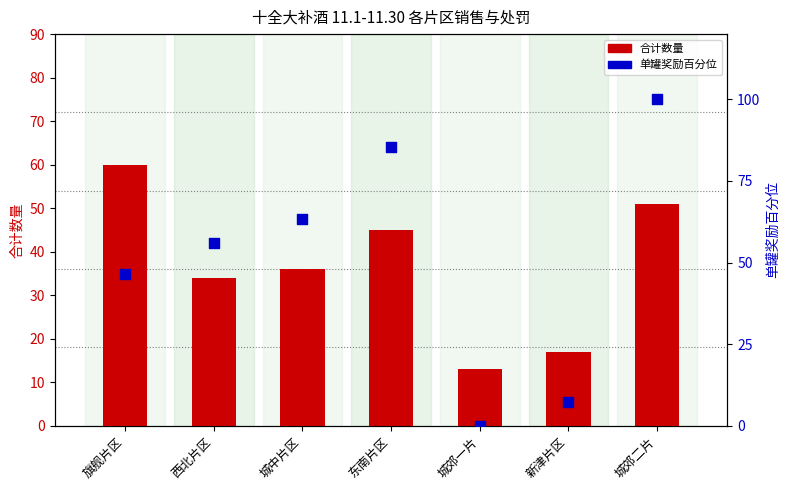

Which series has the largest total across all categories?

单罐奖励百分位